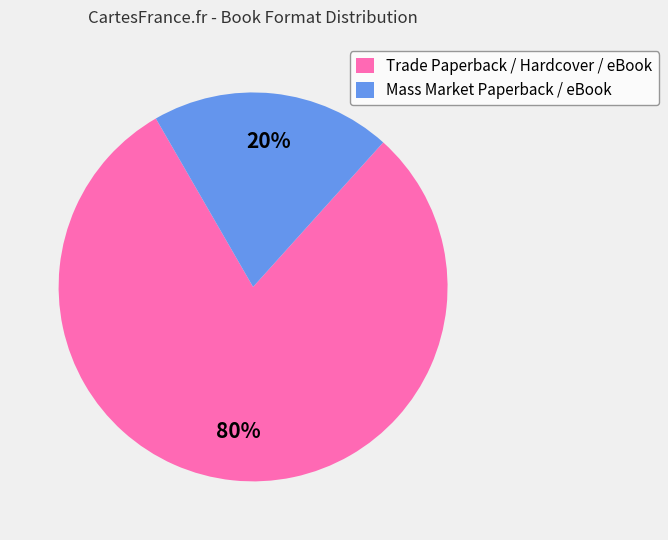

The Trade Paperback / Hardcover / eBook slice represents 87% of the pie. True or false?

False